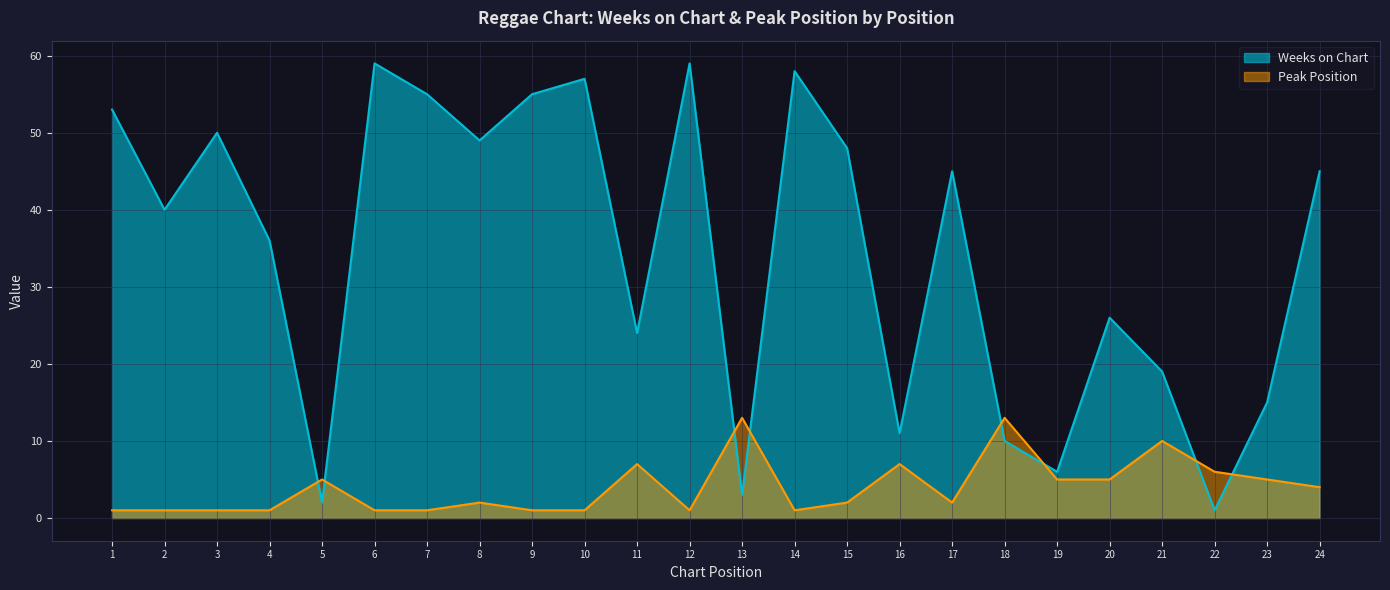

What is the value of the Weeks on Chart point at the 12th from the left?

59